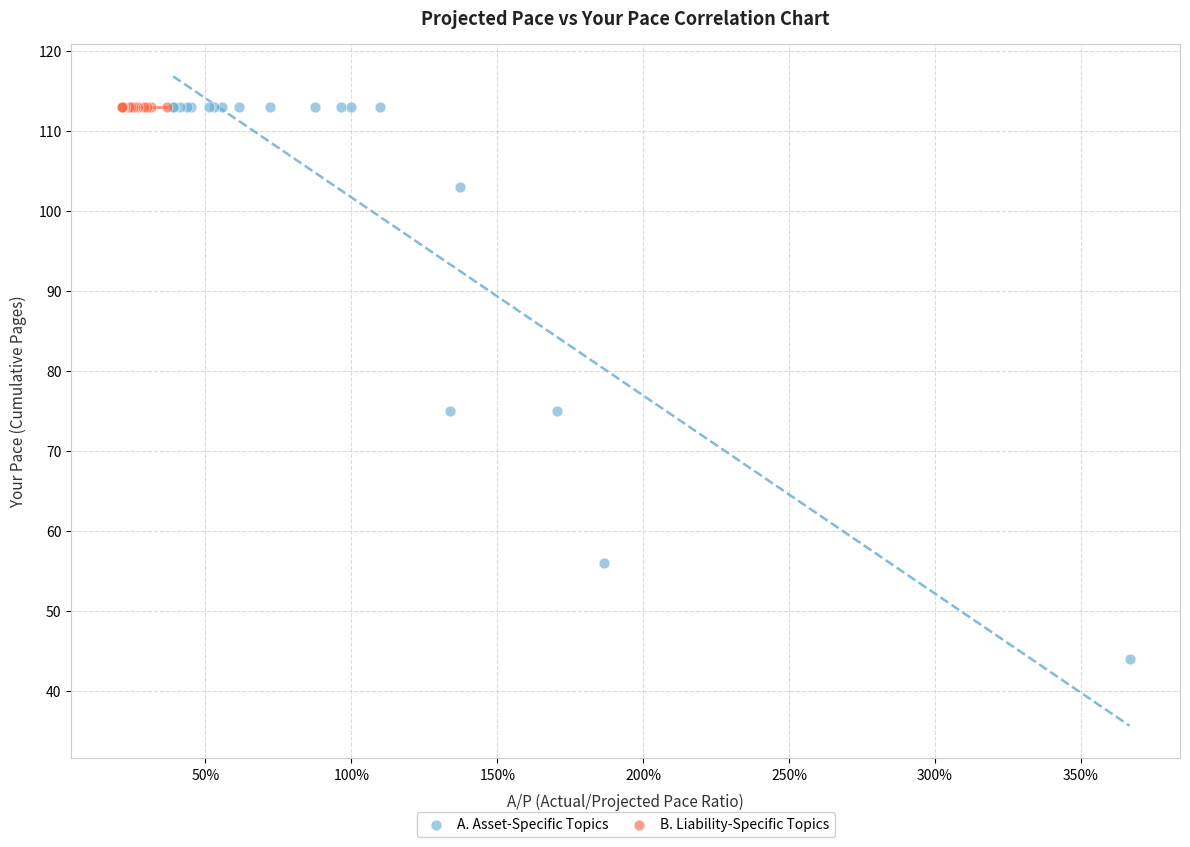

Which series contains the lowest Y value?

A. Asset-Specific Topics